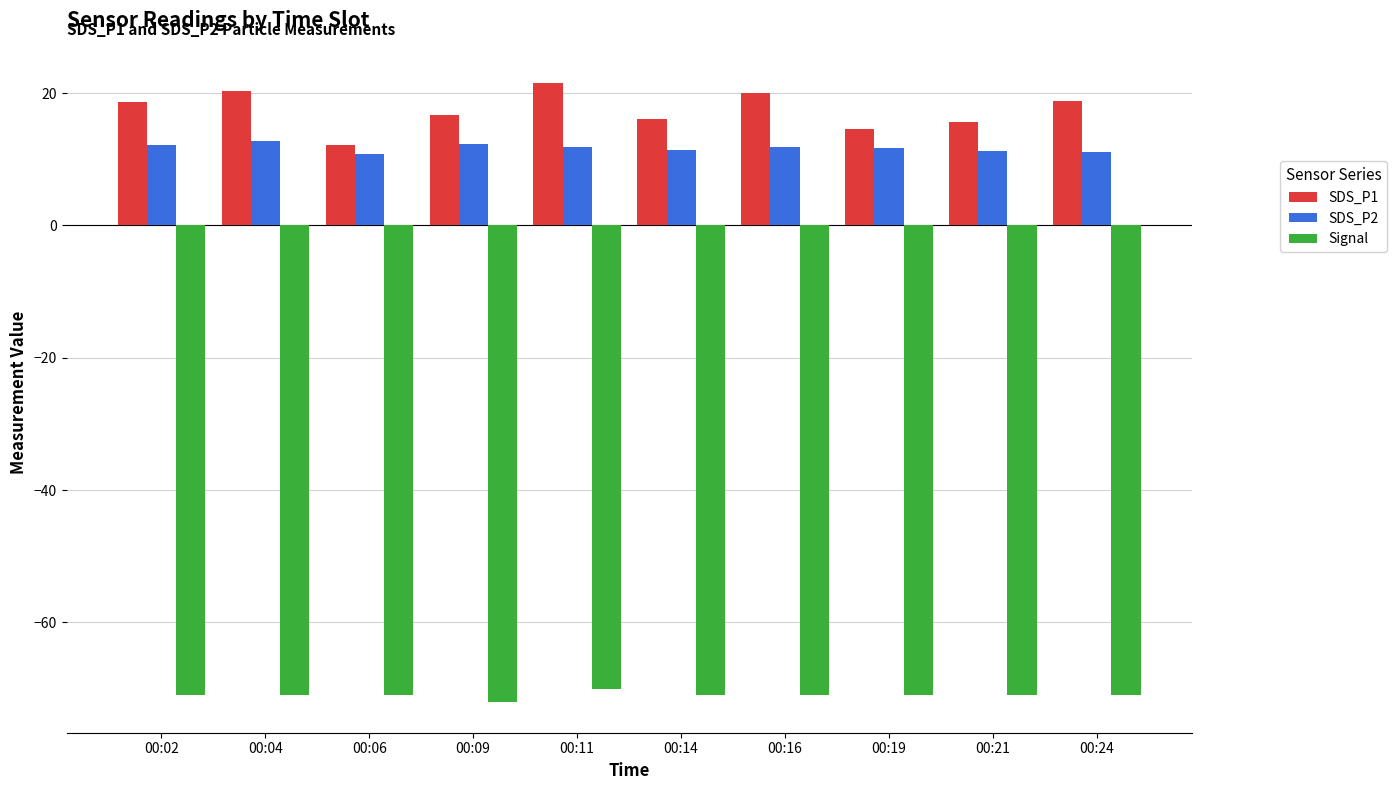

Is the value of SDS_P2 at 00:02 greater than the value of SDS_P1 at 00:19?

No